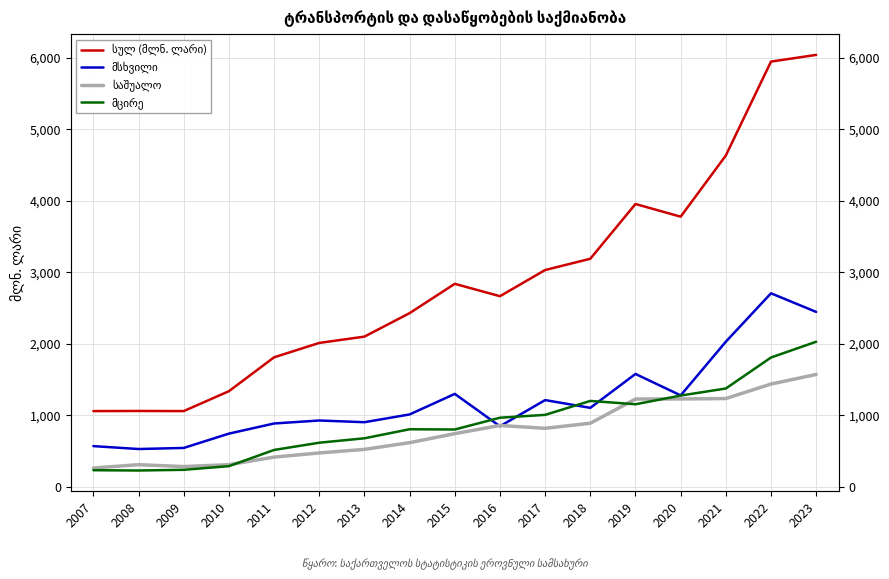

What is the difference between the highest and lowest values at 2019?

2801.6